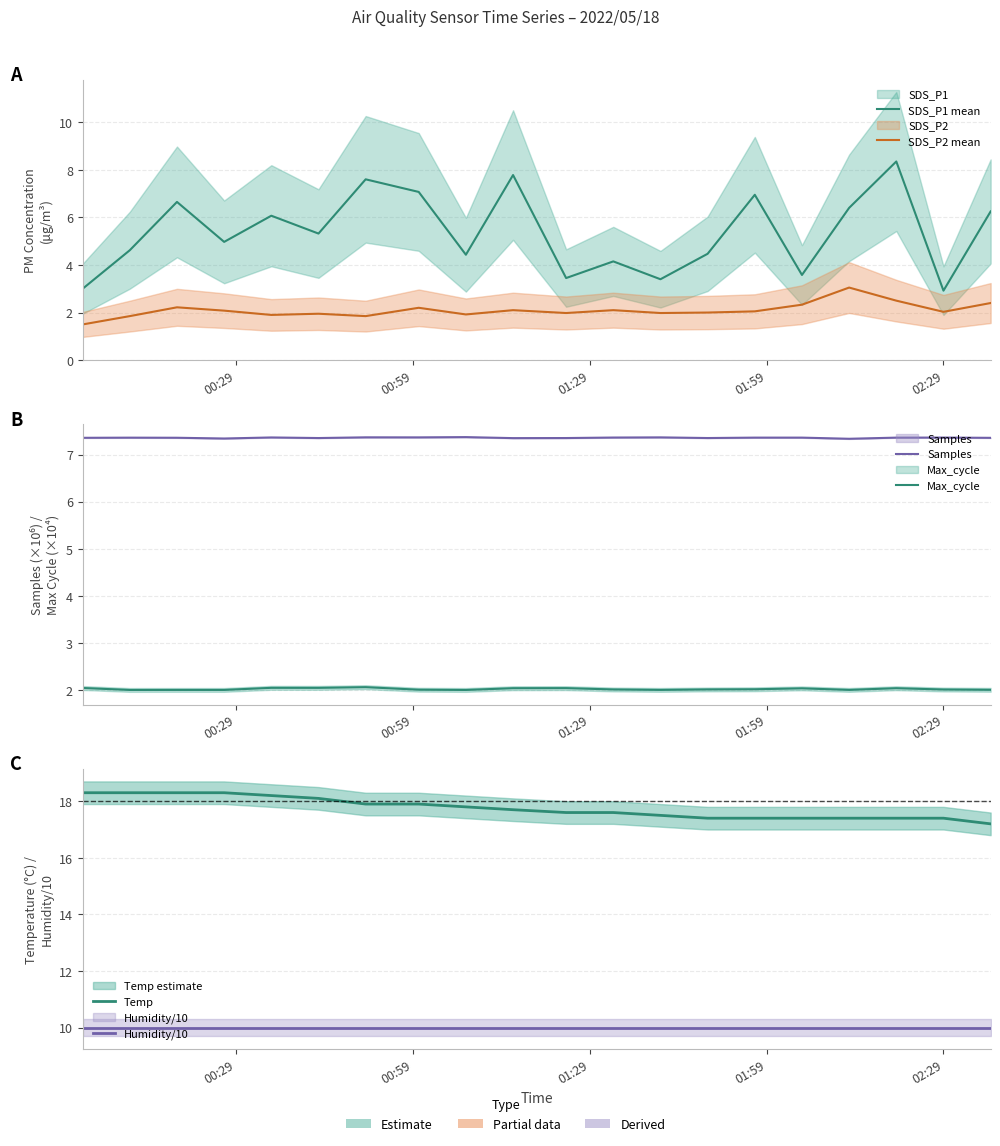

List the series in order of their peak value, highest first.

Temp, Humidity/10, SDS_P1 mean, Samples, SDS_P2 mean, Max_cycle